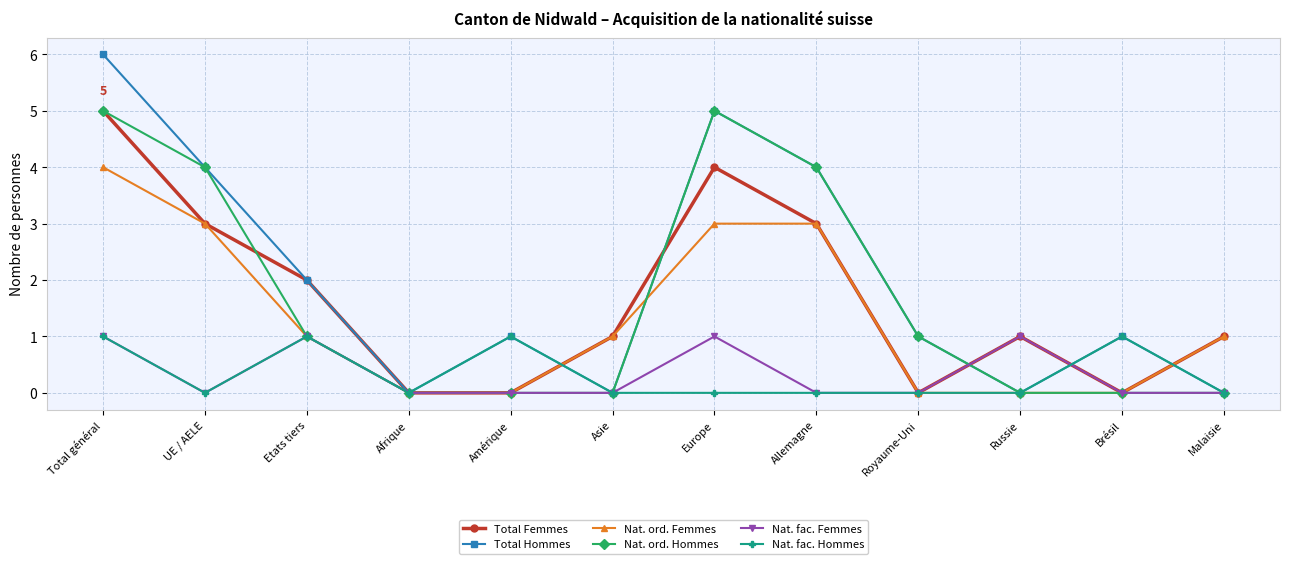

Which series has the largest range (max minus min)?

Total Hommes